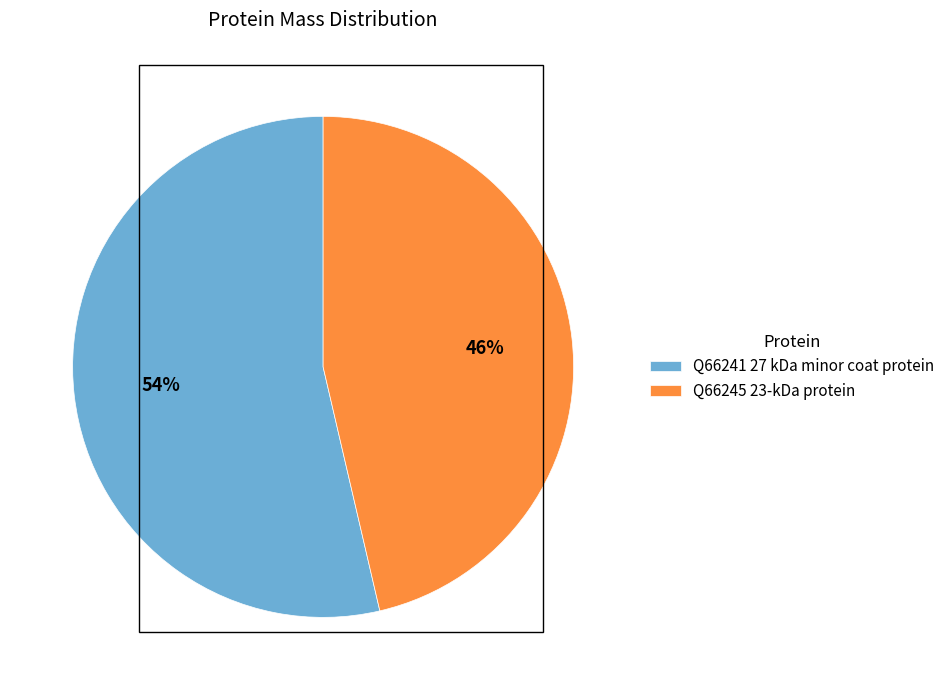

To the nearest percent, what is the combined percentage of Q66245 23-kDa protein and Q66241 27 kDa minor coat protein?

100%